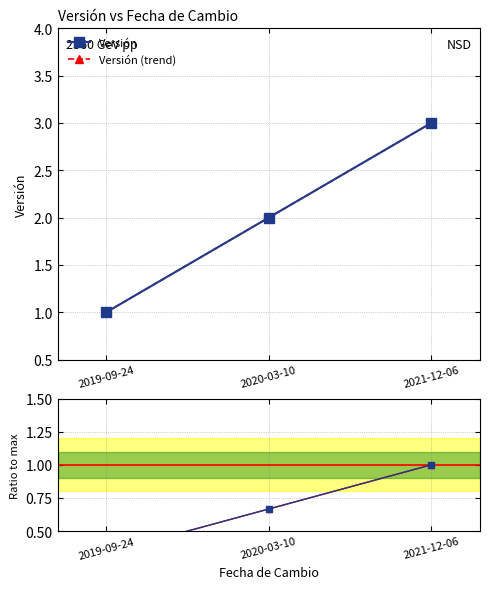

Which category has the lowest value in the Versión/max series?

2019-09-24